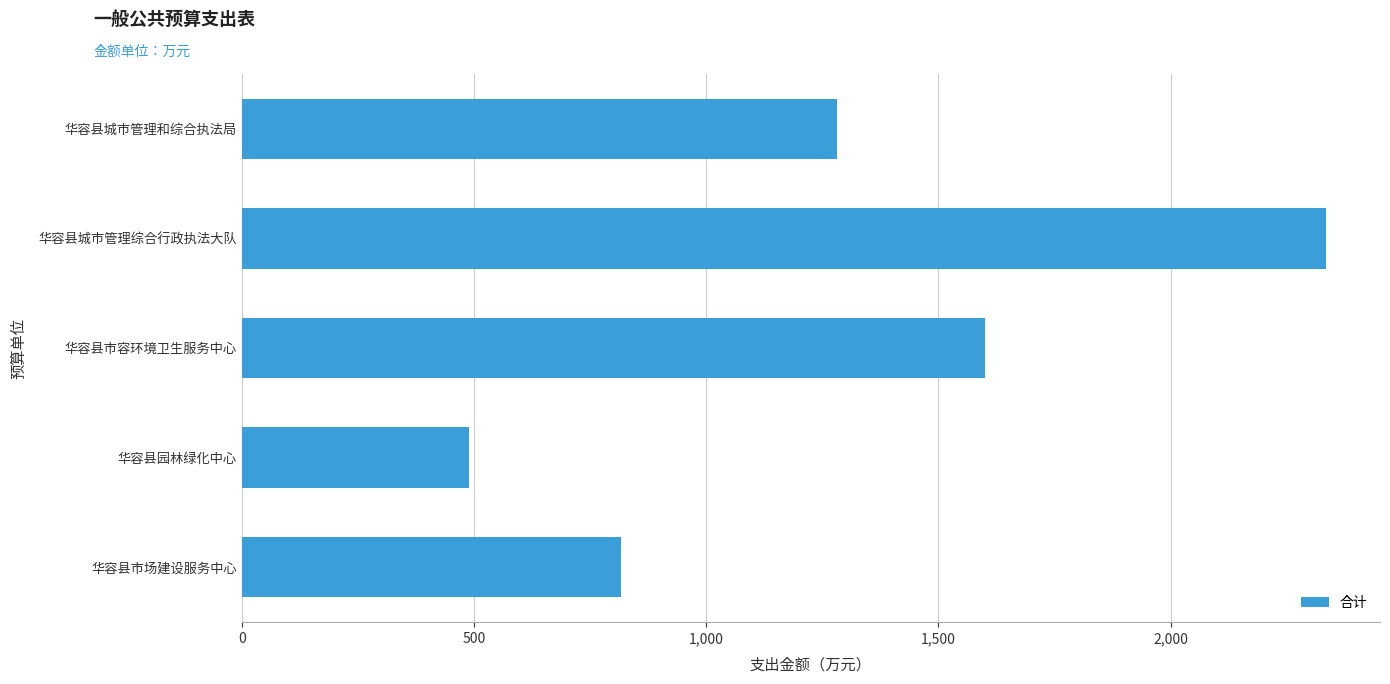

What is the change in value from 华容县城市管理和综合执法局 to 华容县市容环境卫生服务中心?

+317.5